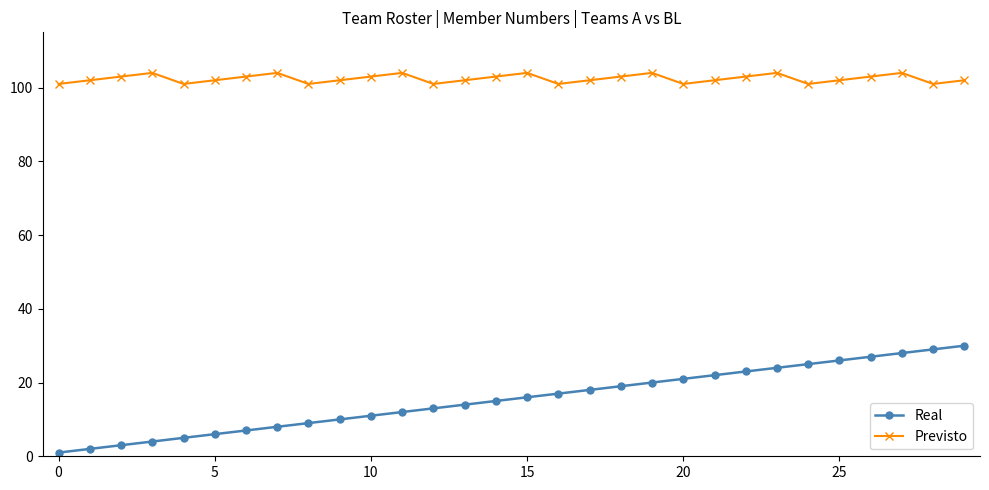

Which series has the widest spread of values?

Real